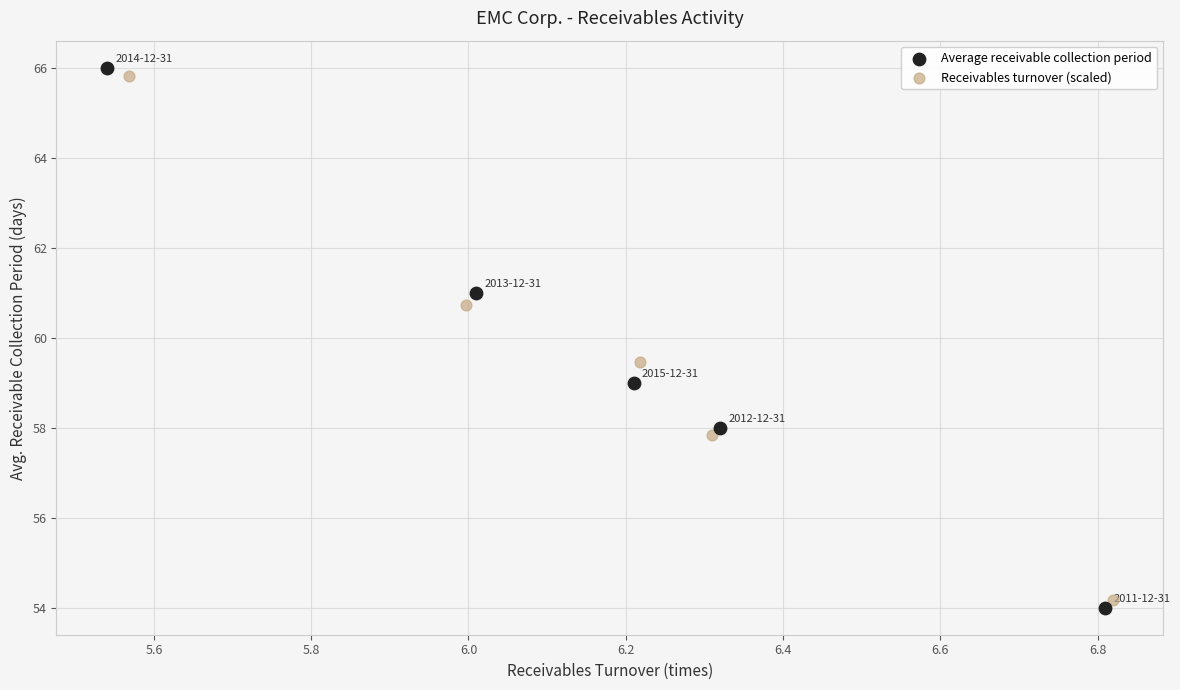

What are all the series names shown in the legend?

Average receivable collection period, Receivables turnover (scaled)